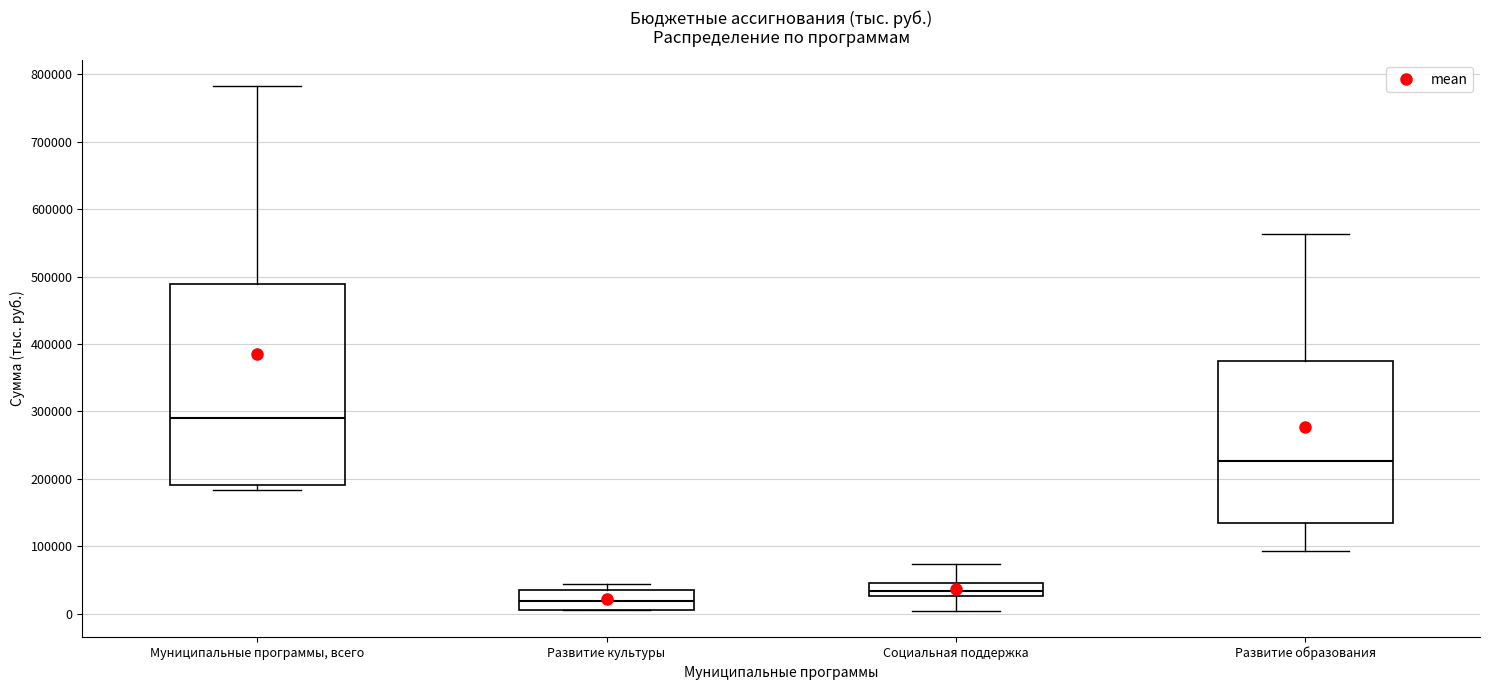

Comparing the boxes themselves (not the whiskers), which one is the tallest?

Муниципальные программы, всего